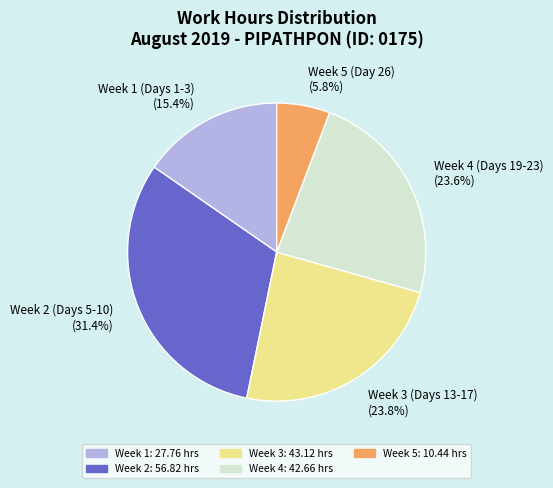

Approximately how many times larger is the value at Week 5 (Day 26) (5.8%) compared to Week 1 (Days 1-3) (15.4%)?

0.4